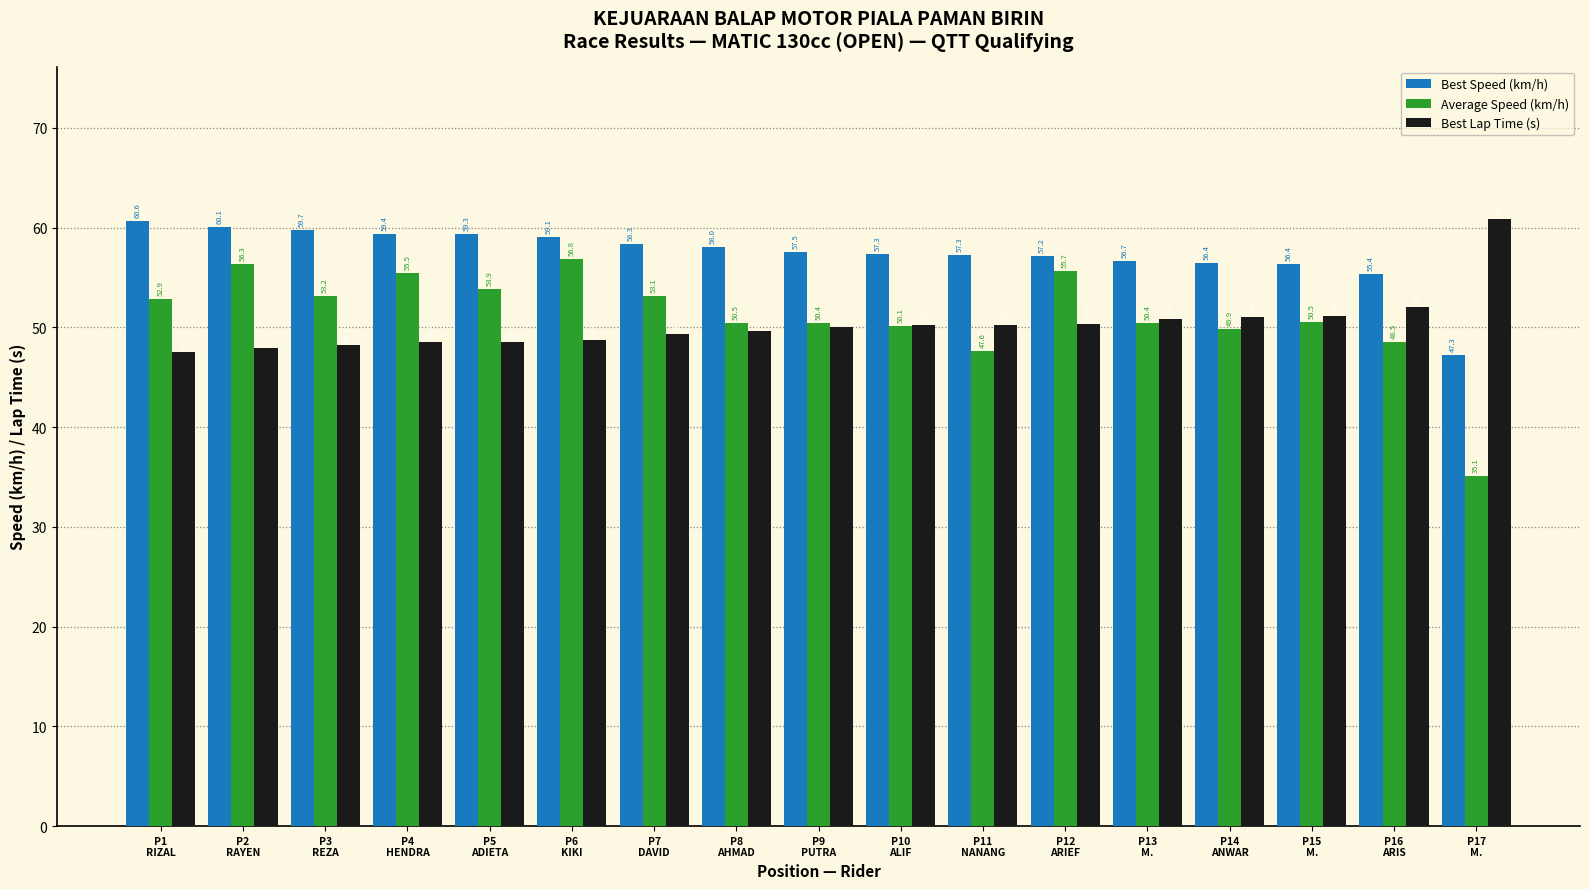

Rank the series by their maximum value, from lowest to highest.

Average Speed (km/h), Best Speed (km/h), Best Lap Time (s)